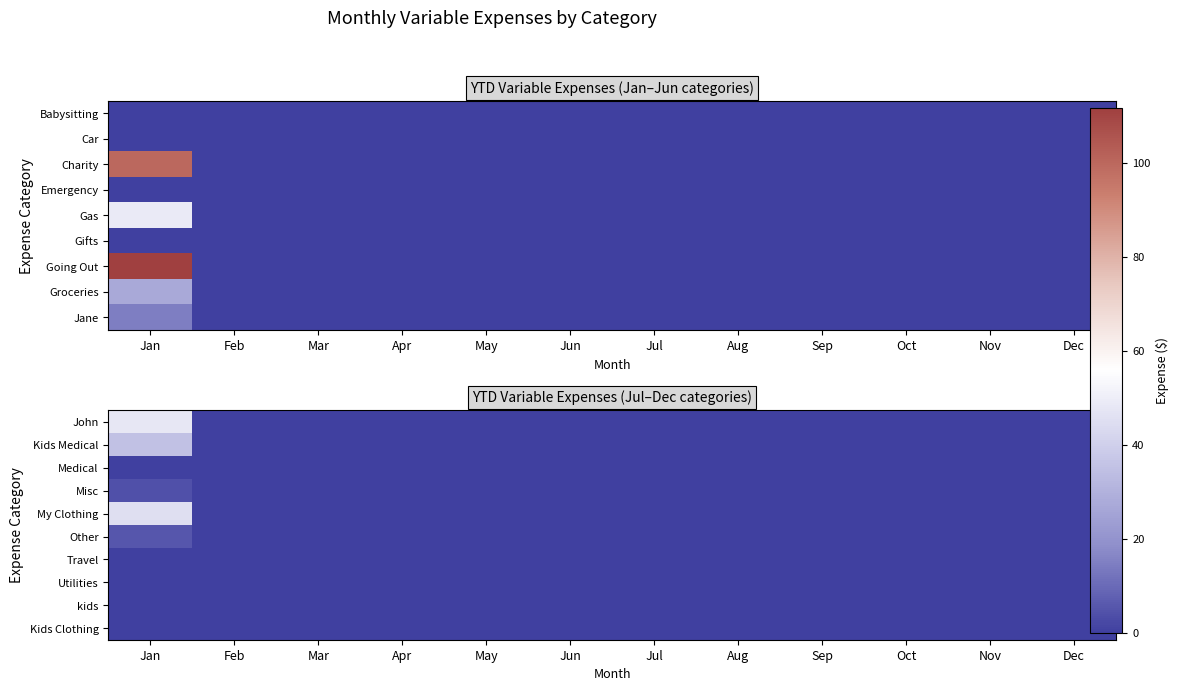

Which has a higher value, Nov or Mar?

Nov